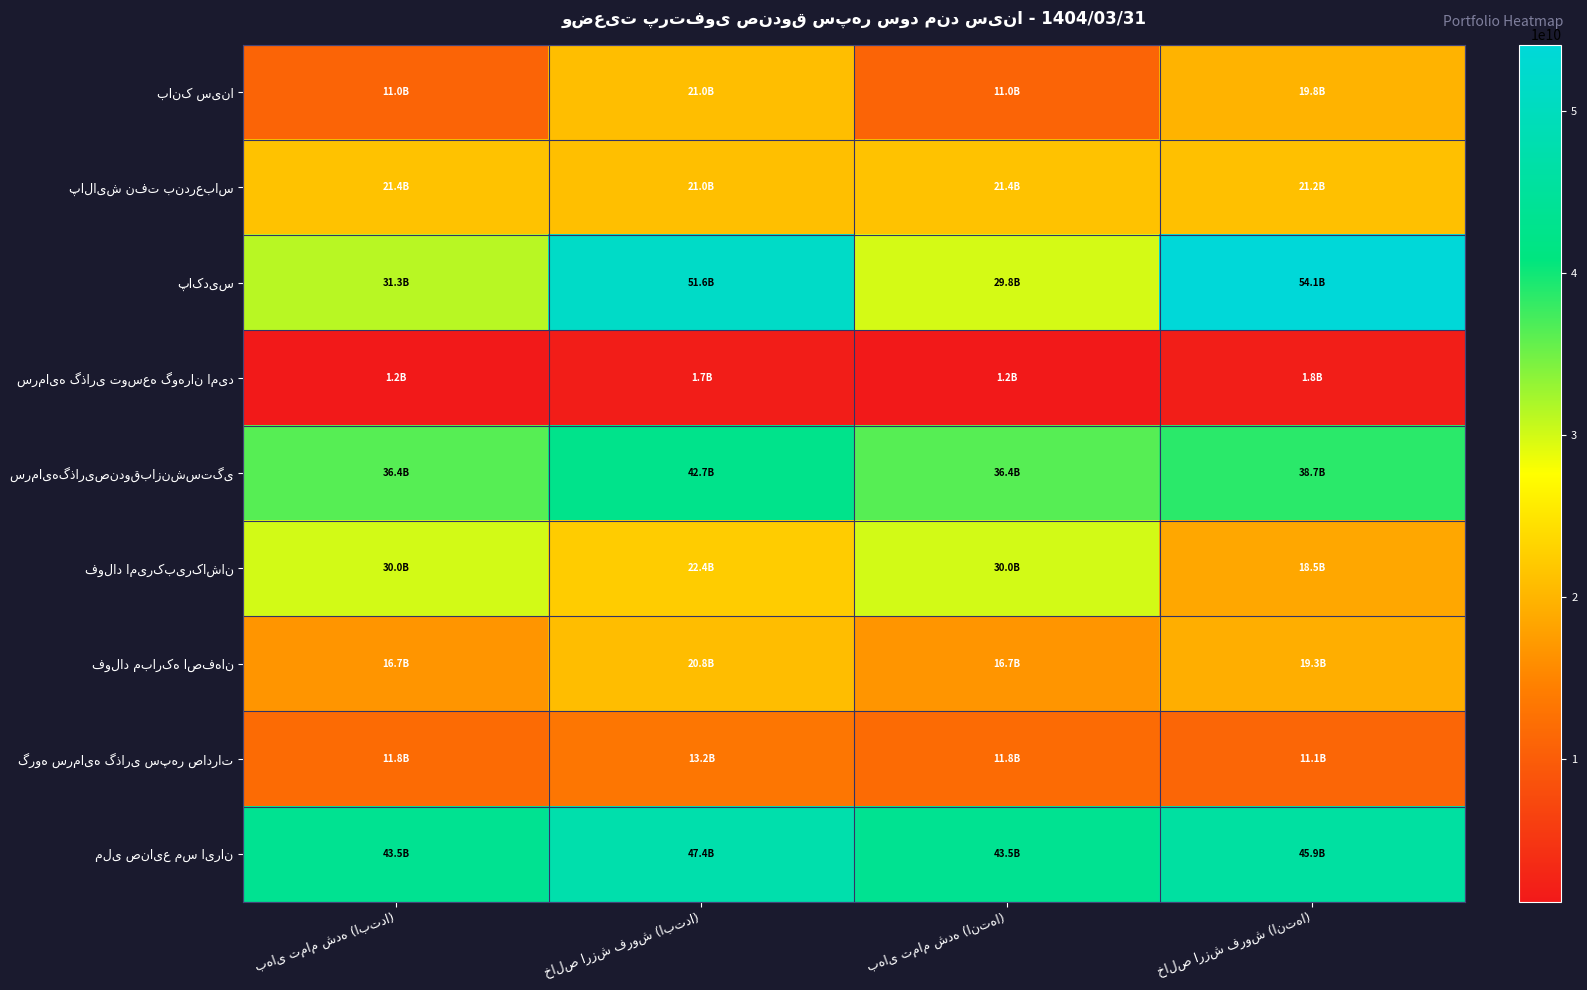

Is it true that فولاد امیرکبیرکاشان equals 18530086050.0 at خالص ارزش فروش (انتها)?

True